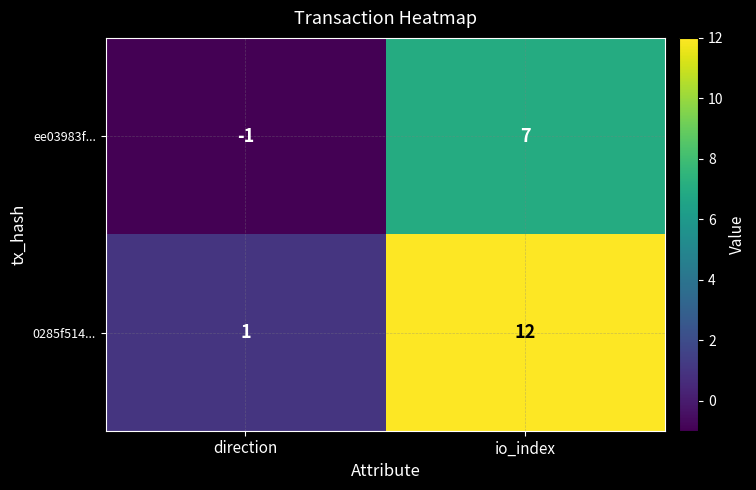

Where is 0285f514... nearest to the value 6?

direction